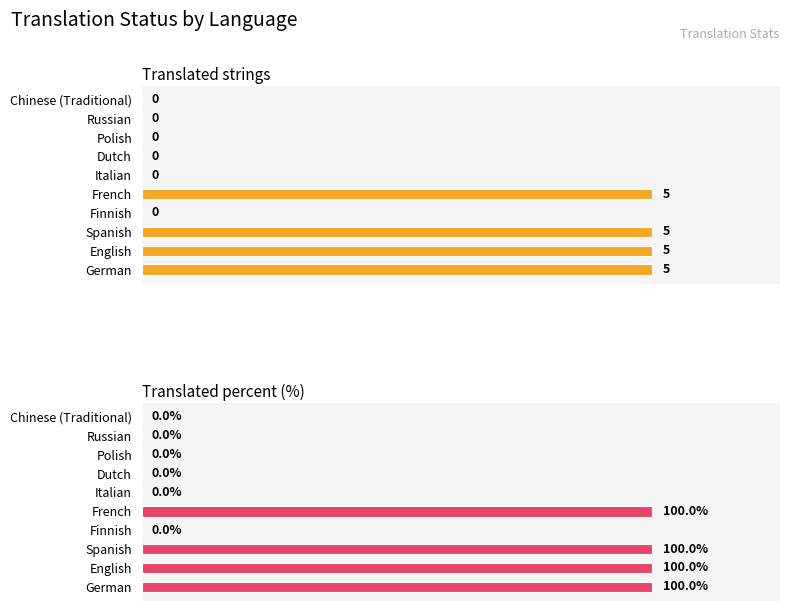

What is the greatest value displayed?

100